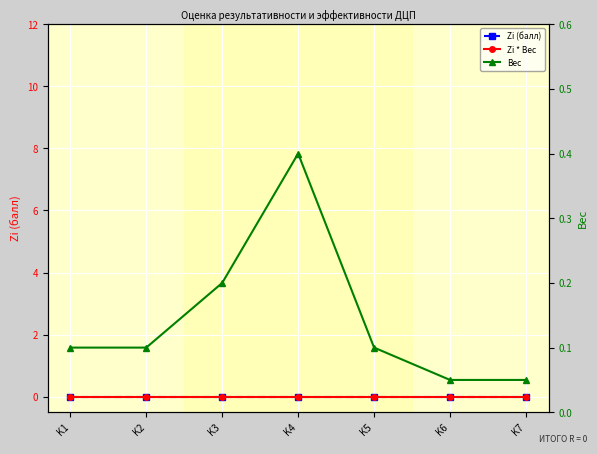

Reading right to left, extract all data points from this chart.

Zi (балл): K7=0.0	K6=0.0	K5=0.0	K4=0.0	K3=0.0	K2=0.0	K1=0.0
Zi * Вес: K7=0.0	K6=0.0	K5=0.0	K4=0.0	K3=0.0	K2=0.0	K1=0.0
Вес: K7=0.1	K6=0.1	K5=0.1	K4=0.4	K3=0.2	K2=0.1	K1=0.1